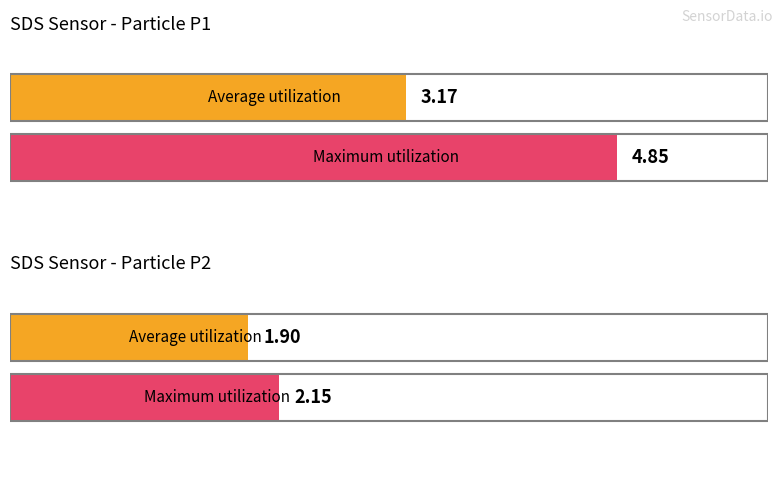

Which series has the largest range (max minus min)?

SDS_P1